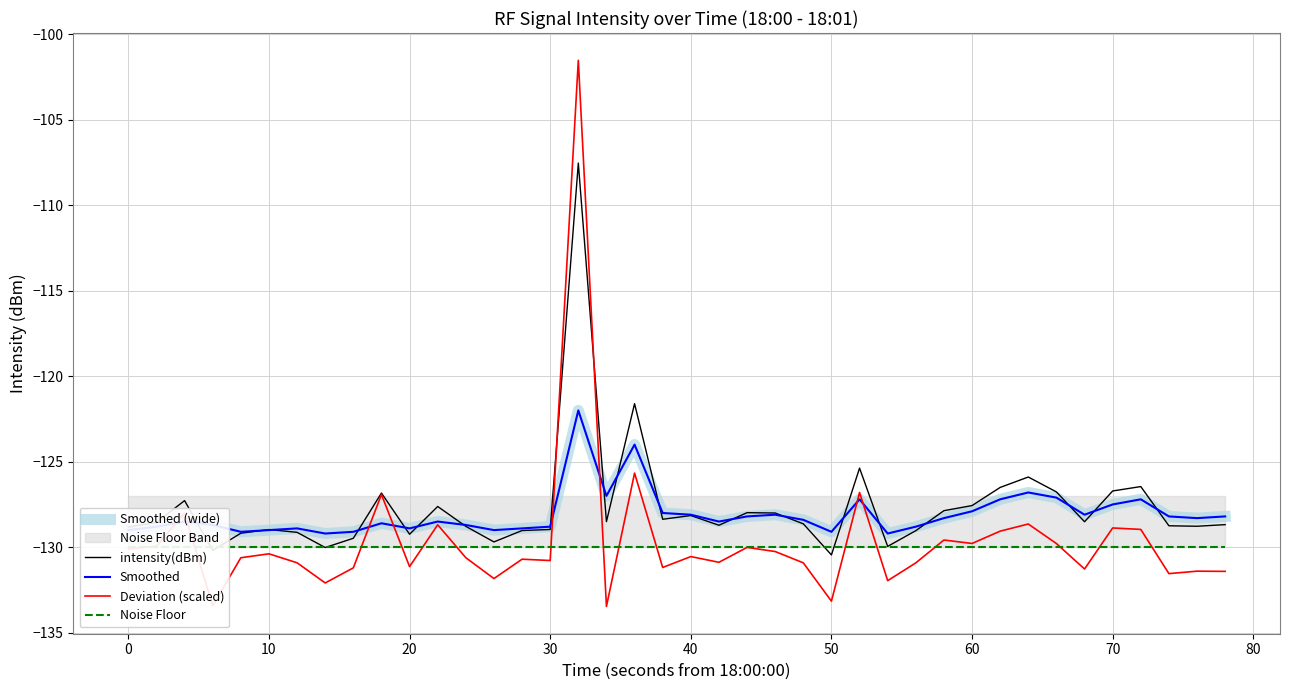

At how many categories does at least one series exceed -125?

2